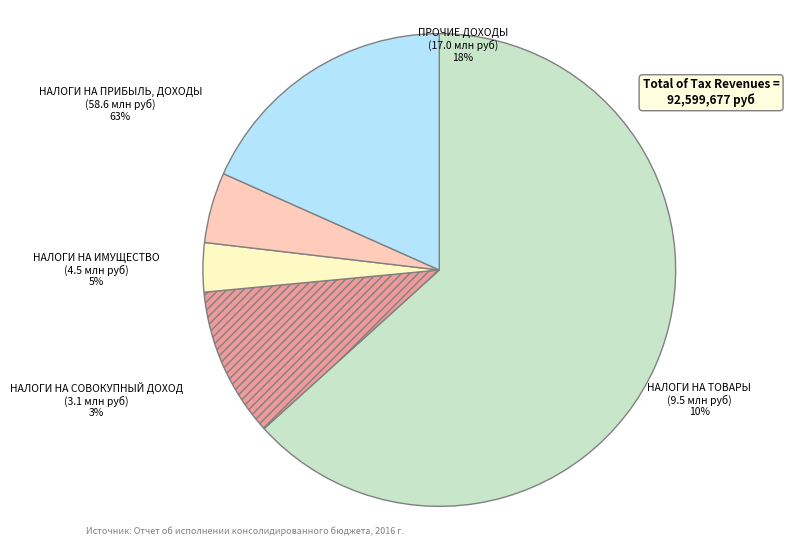

What is the ratio of the value at НАЛОГИ НА ТОВАРЫ (РАБОТЫ, УСЛУГИ) to the value at ПРОЧИЕ ДОХОДЫ?

0.6